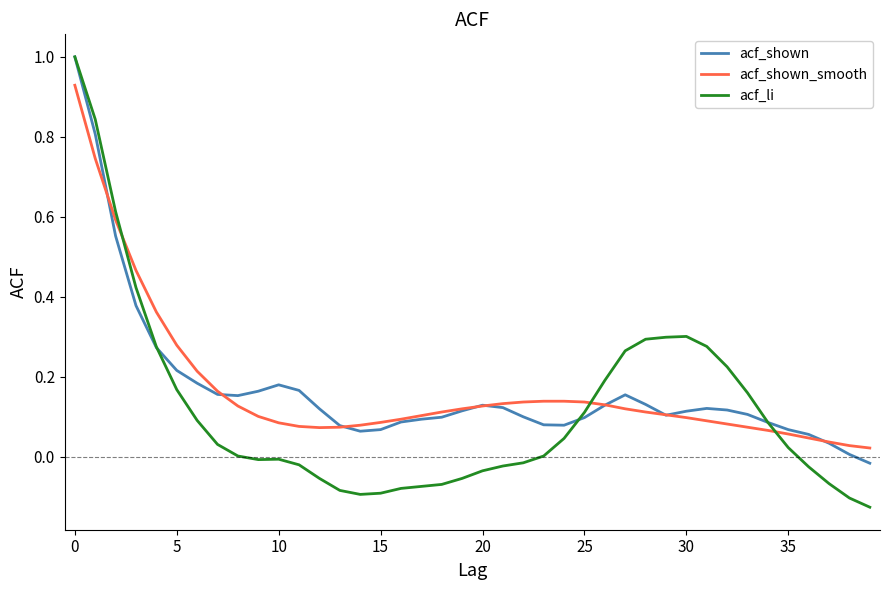

At how many categories does at least one series exceed 0?

40